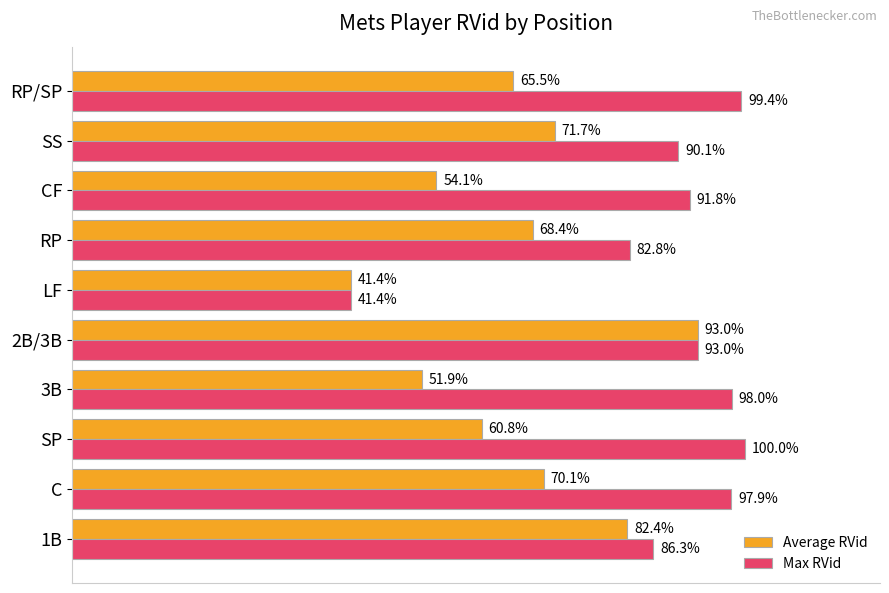

Which series has the largest total across all categories?

Max RVid